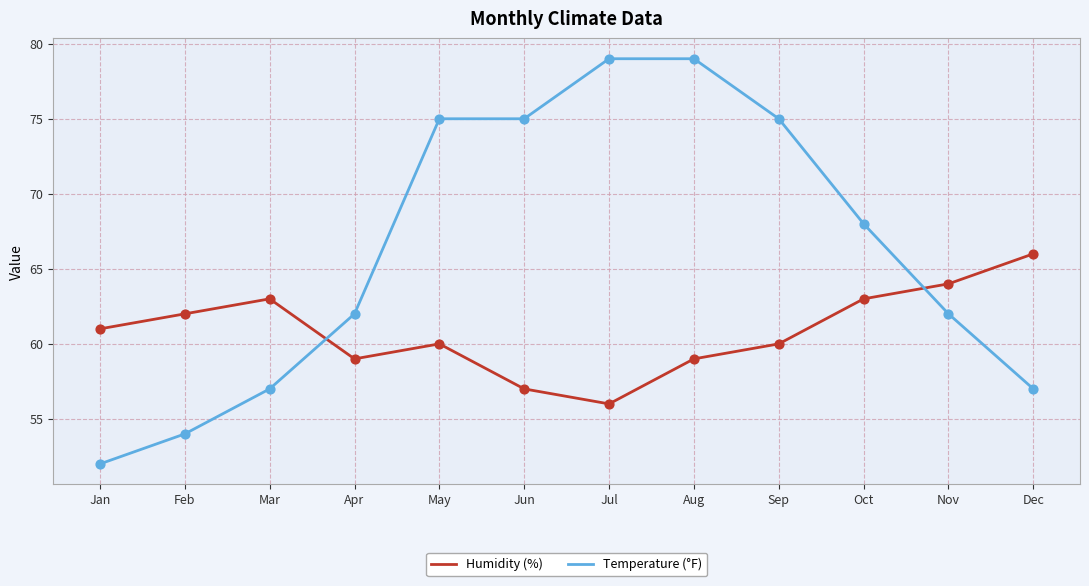

At which category is the sum across all series the highest?

Aug